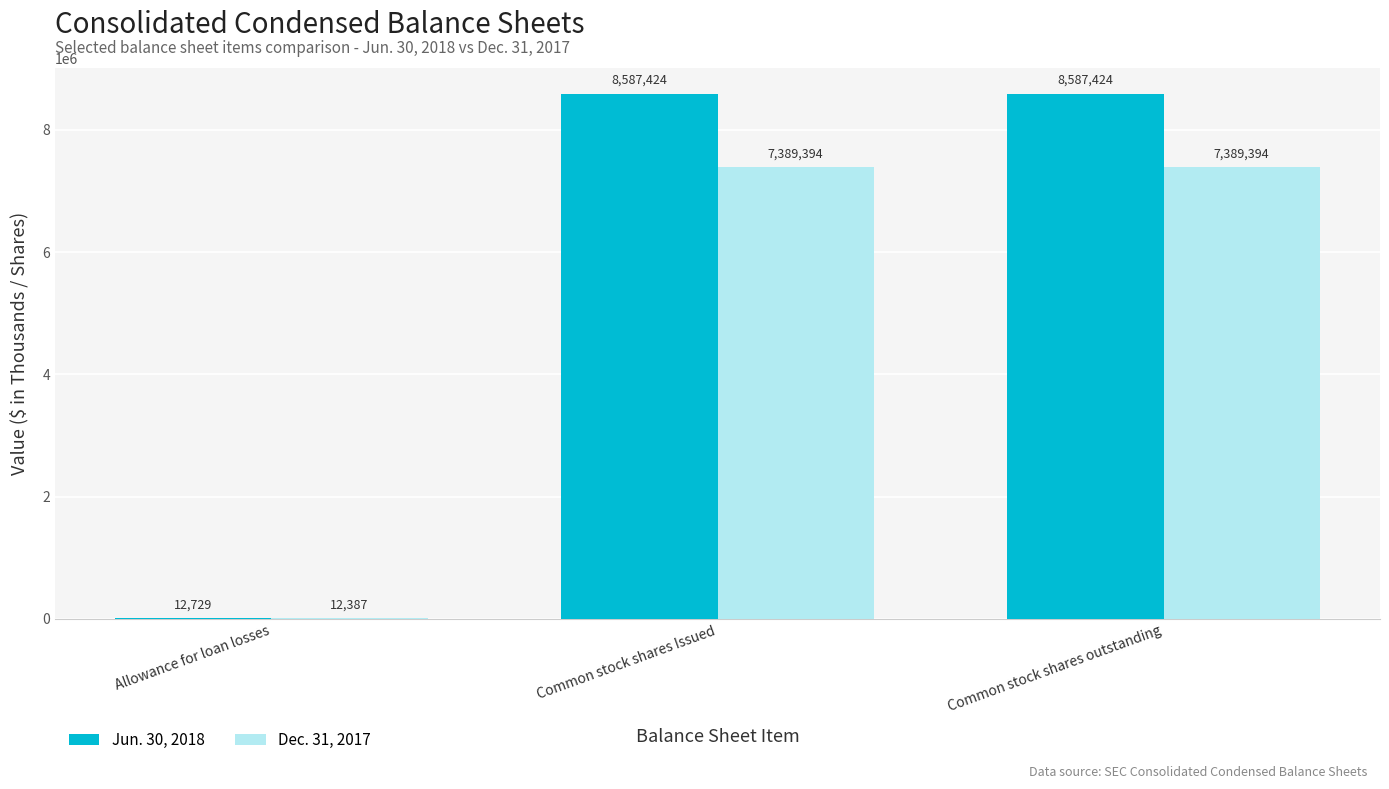

True or false: Jun. 30, 2018 has a value of 8587424 at Common stock shares Issued.

True